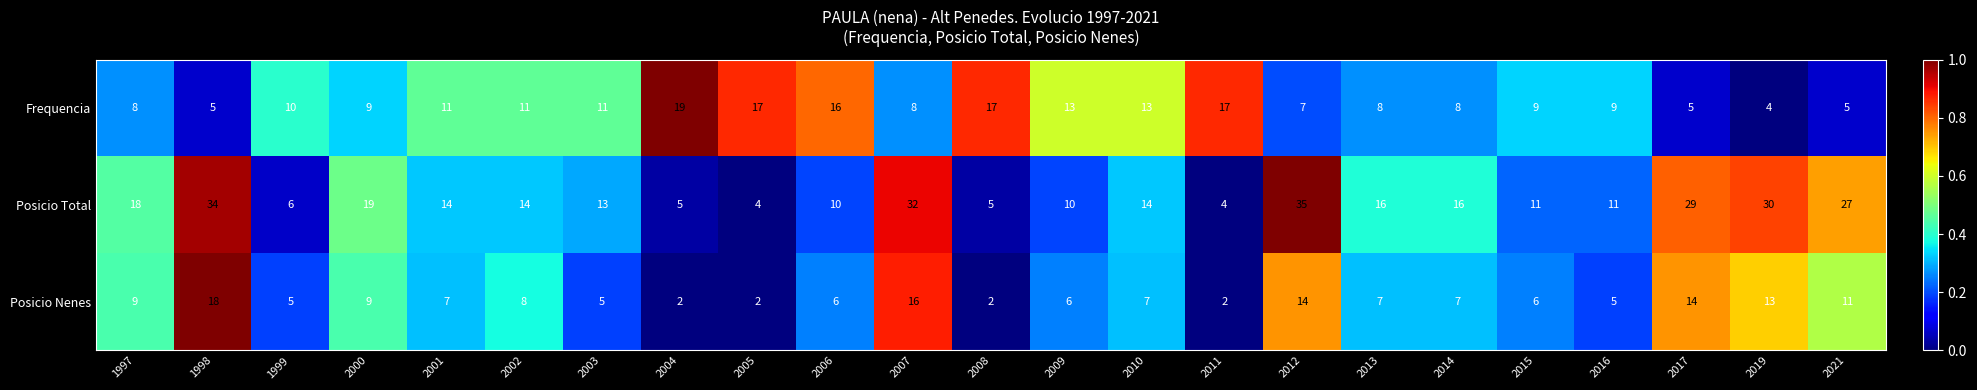

What is the maximum value shown in the chart?

35